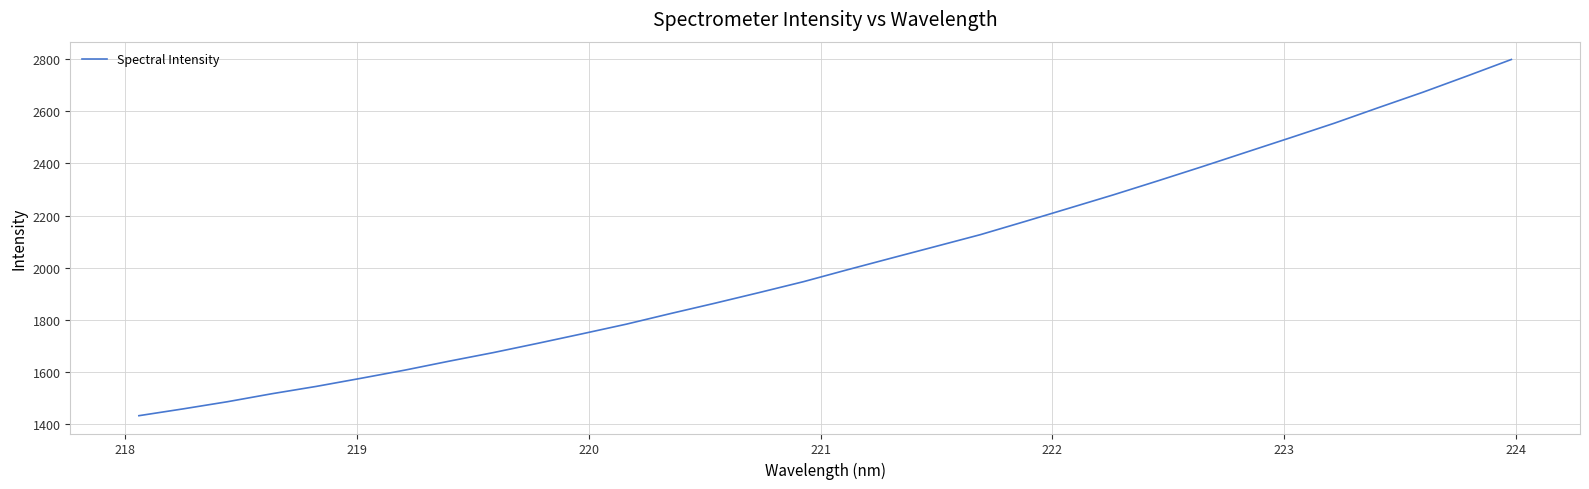

Count the number of values greater than 1992.

16